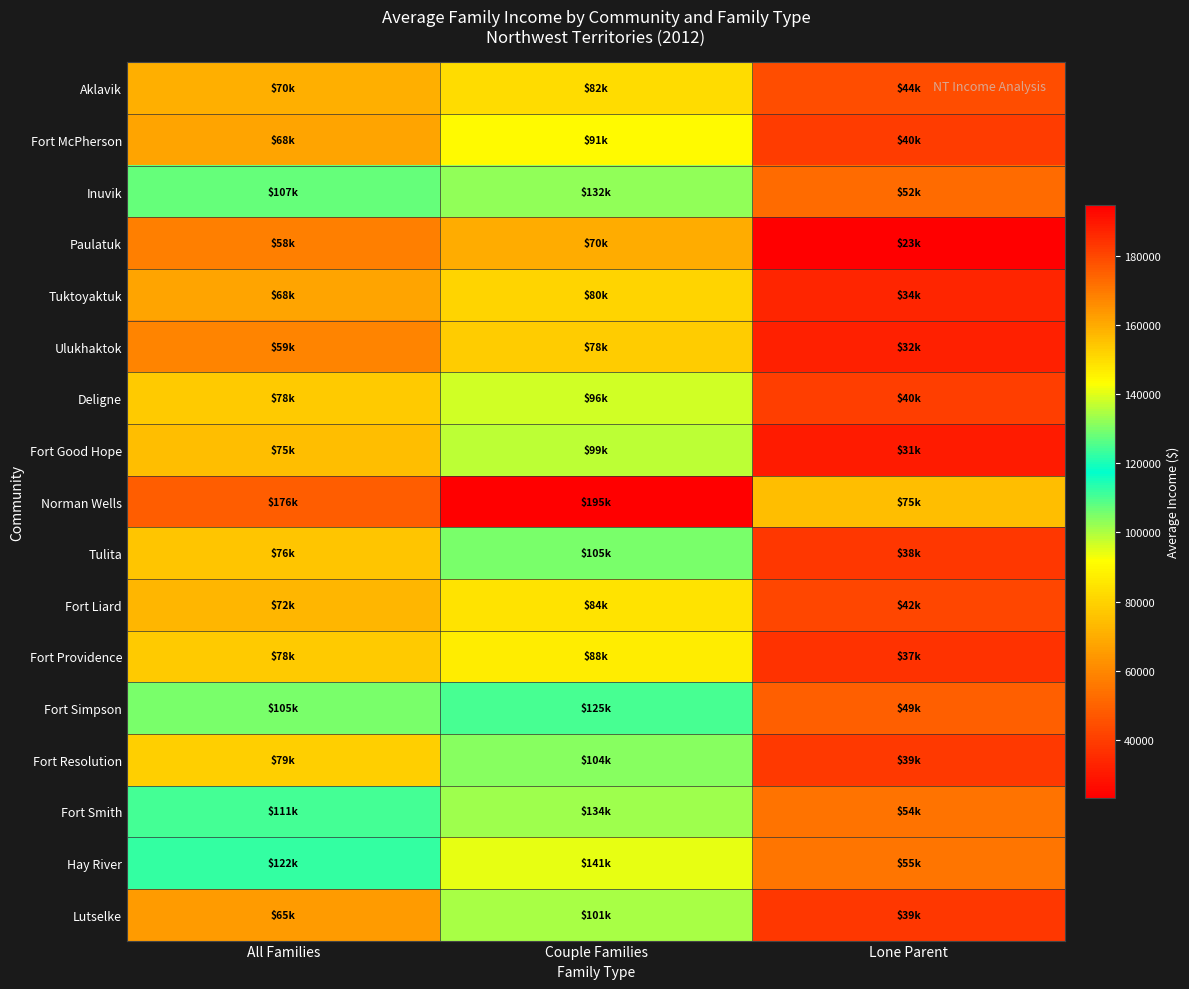

Where is Inuvik nearest to the value 92363?

All Families